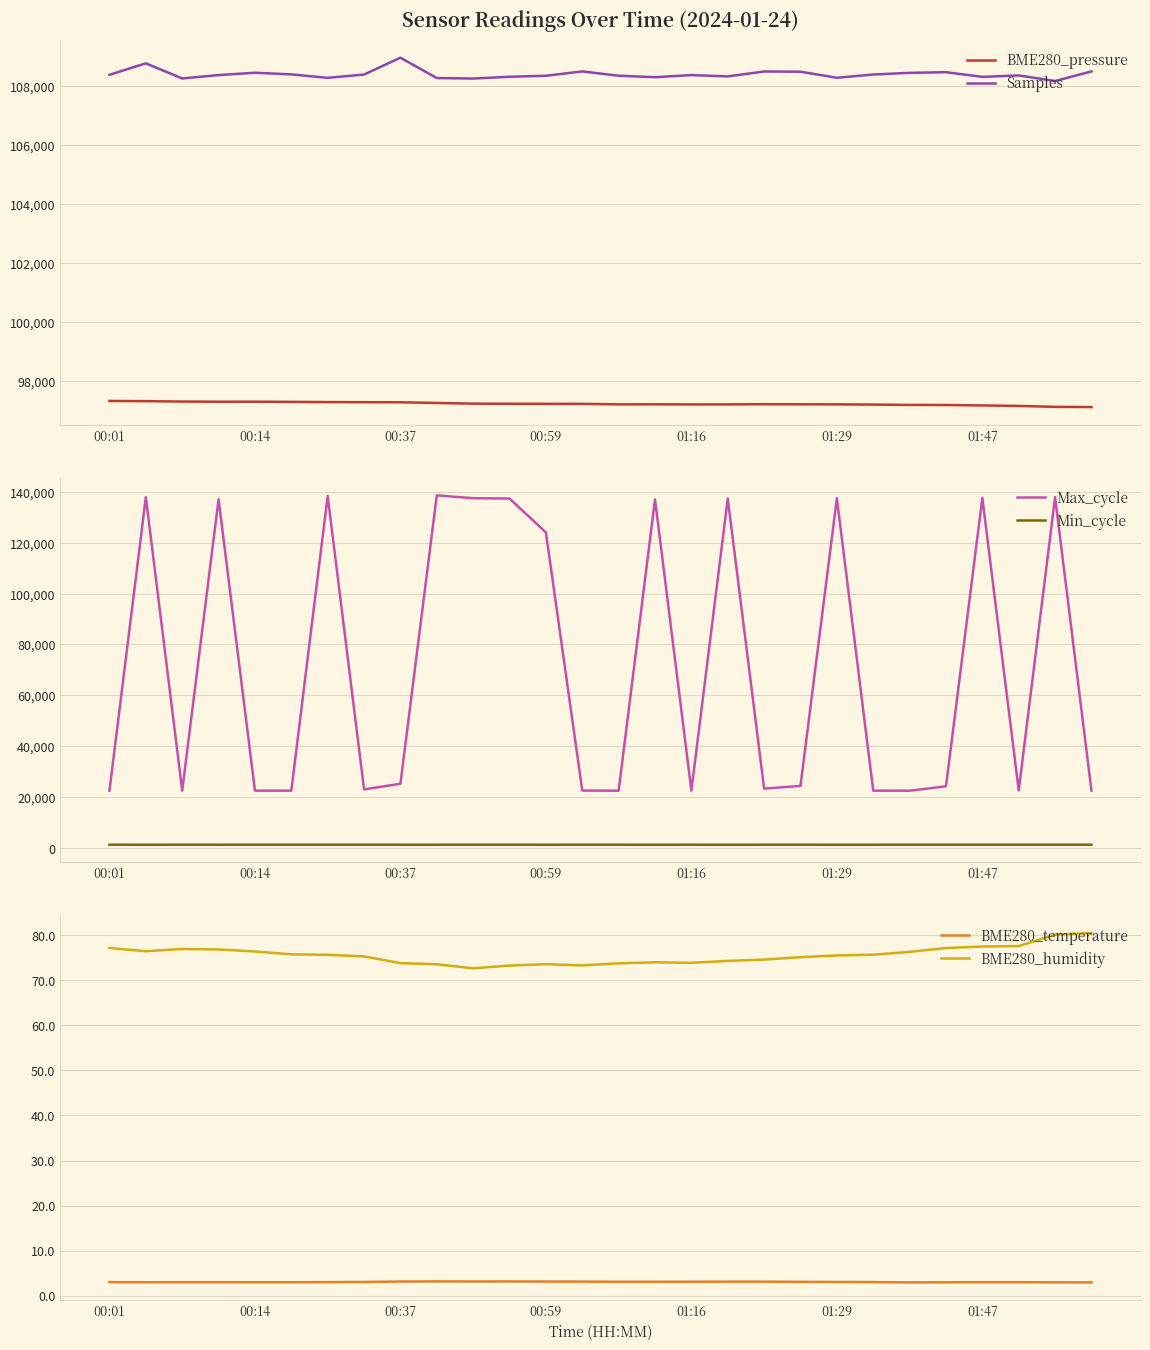

What is the value of the Min_cycle point at the 18th from the left?

1273.0